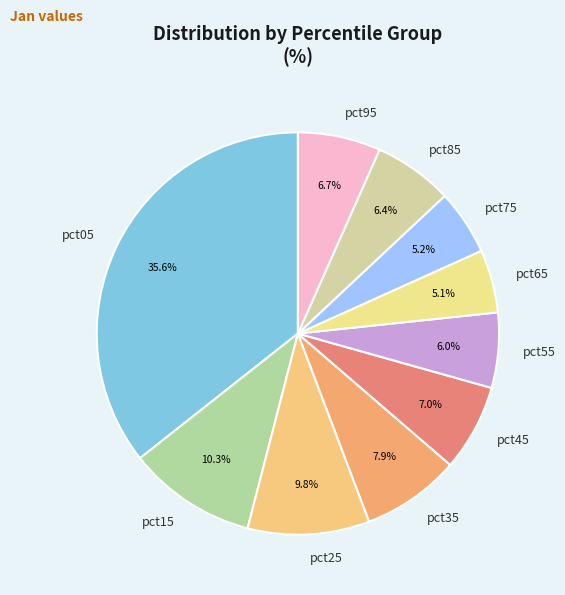

Does pct95 account for over 50% of the chart?

No